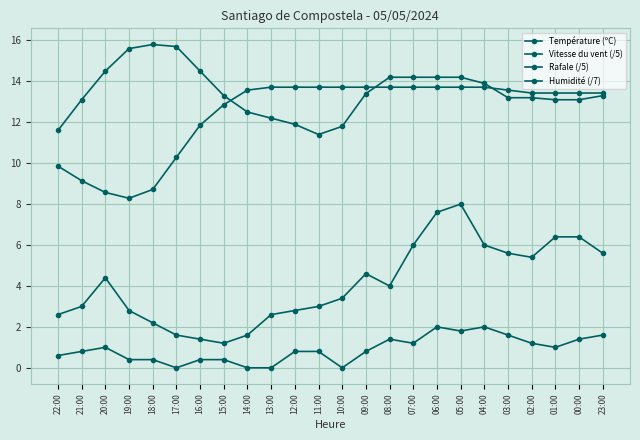

What is the difference between the highest and lowest values at 10:00?

13.7